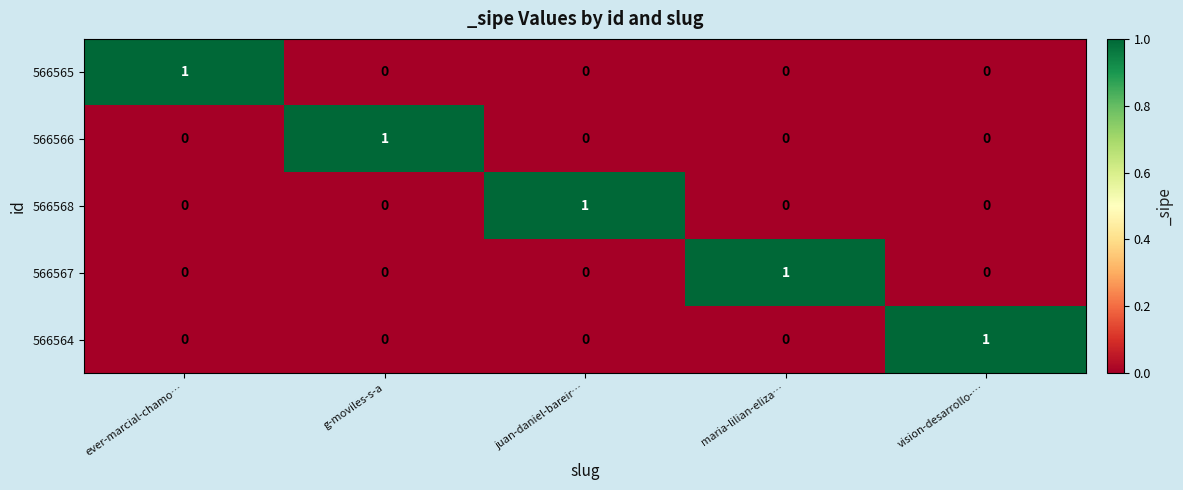

How many 566564 values are between 0 and 1?

5